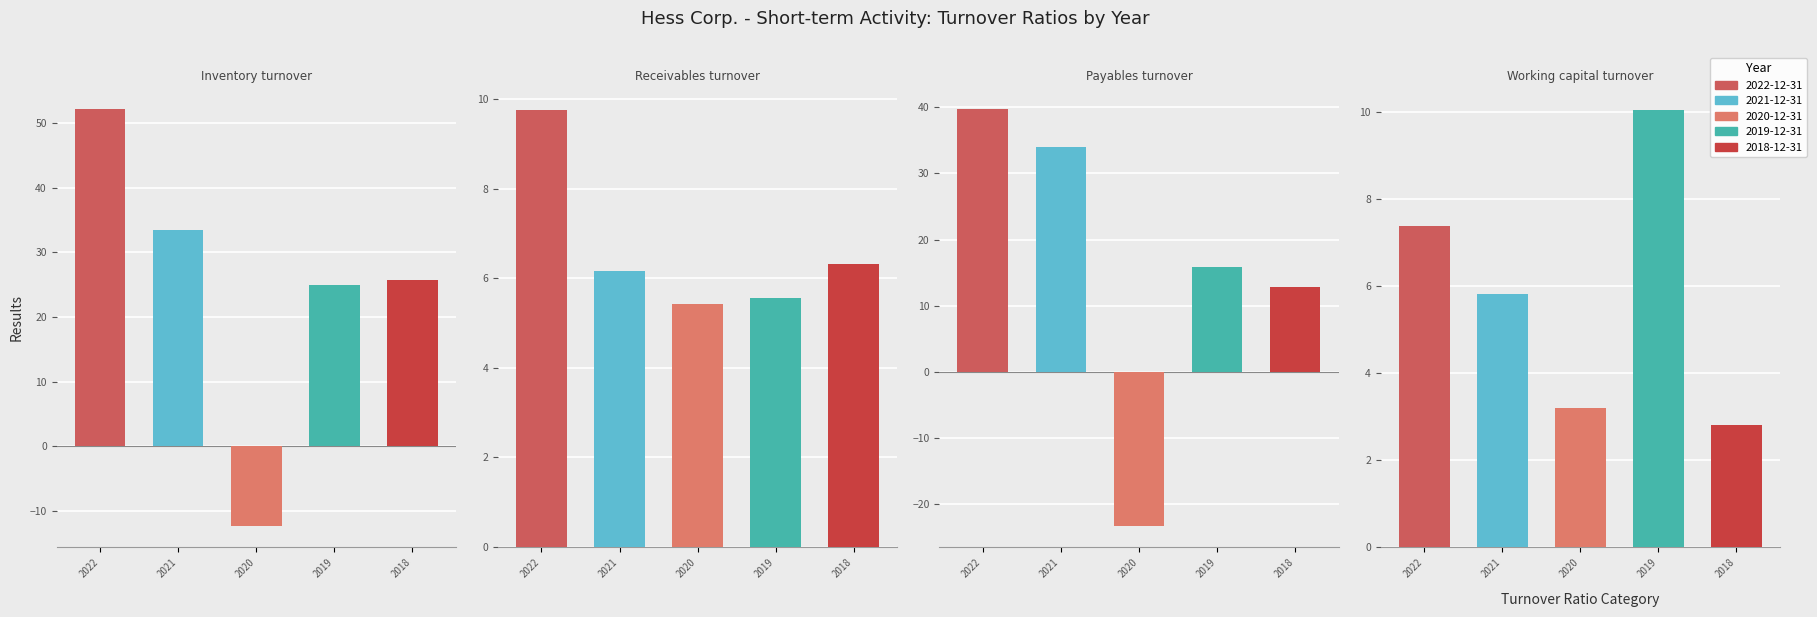

The value of 2018-12-31 at Working capital turnover is 2.8. True or false?

True